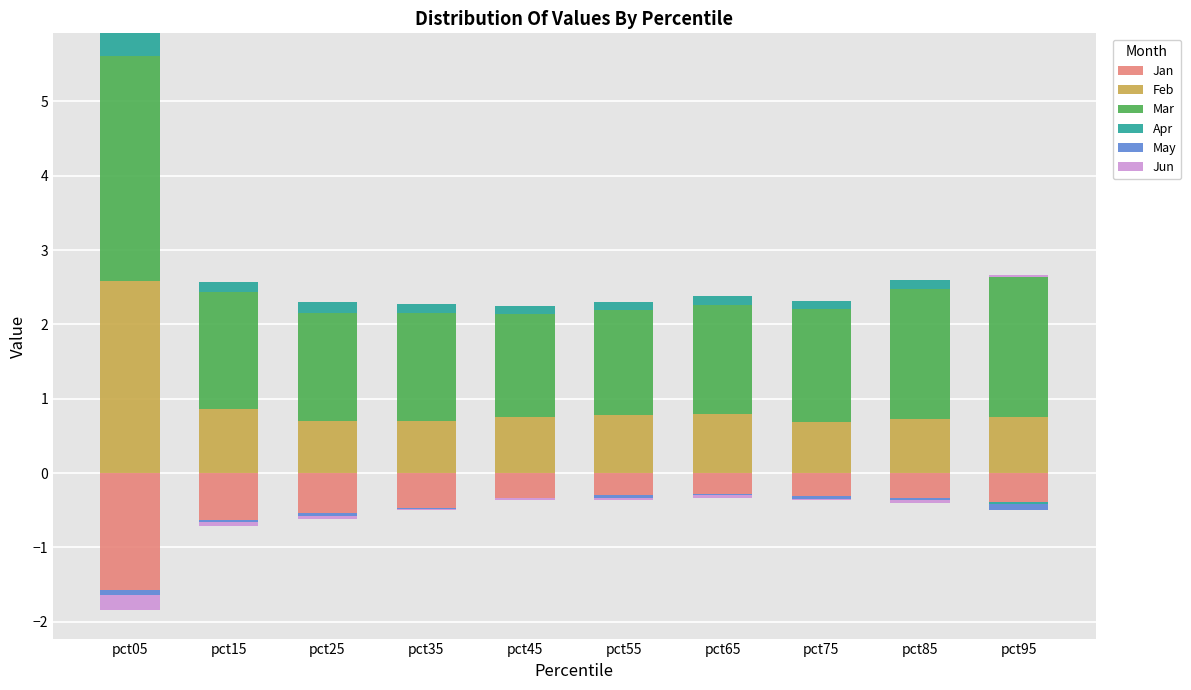

Which series has the widest spread of values?

Feb